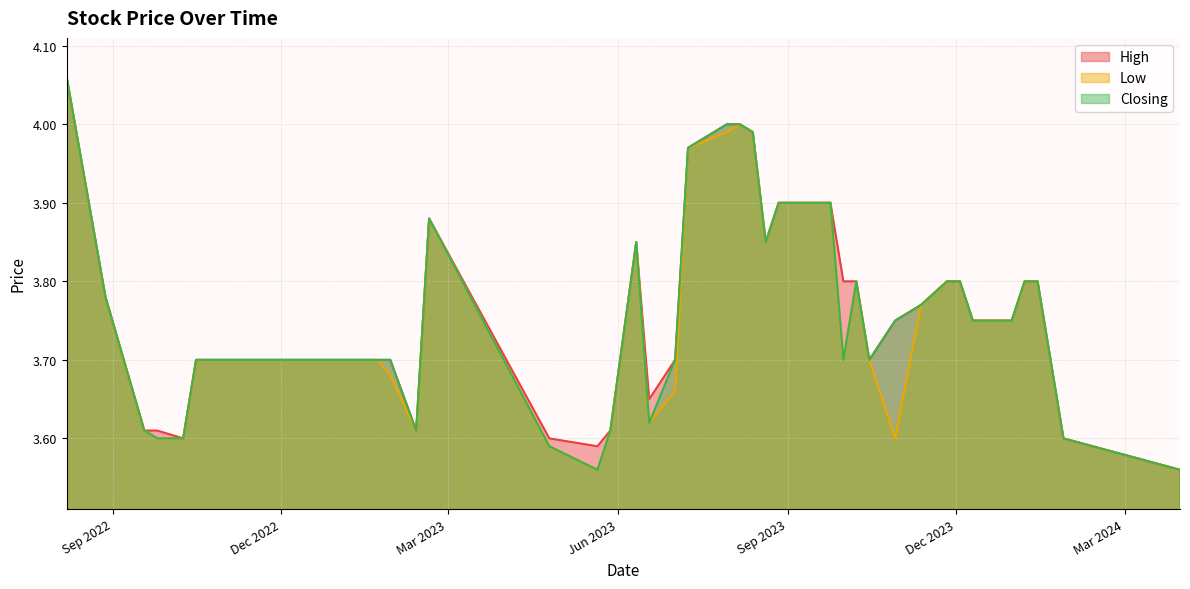

How many data points does each series have?

40